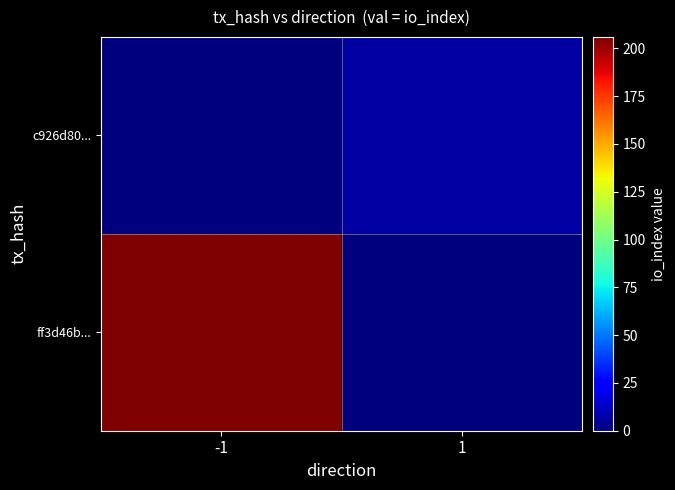

At which category is the sum across all series the highest?

-1